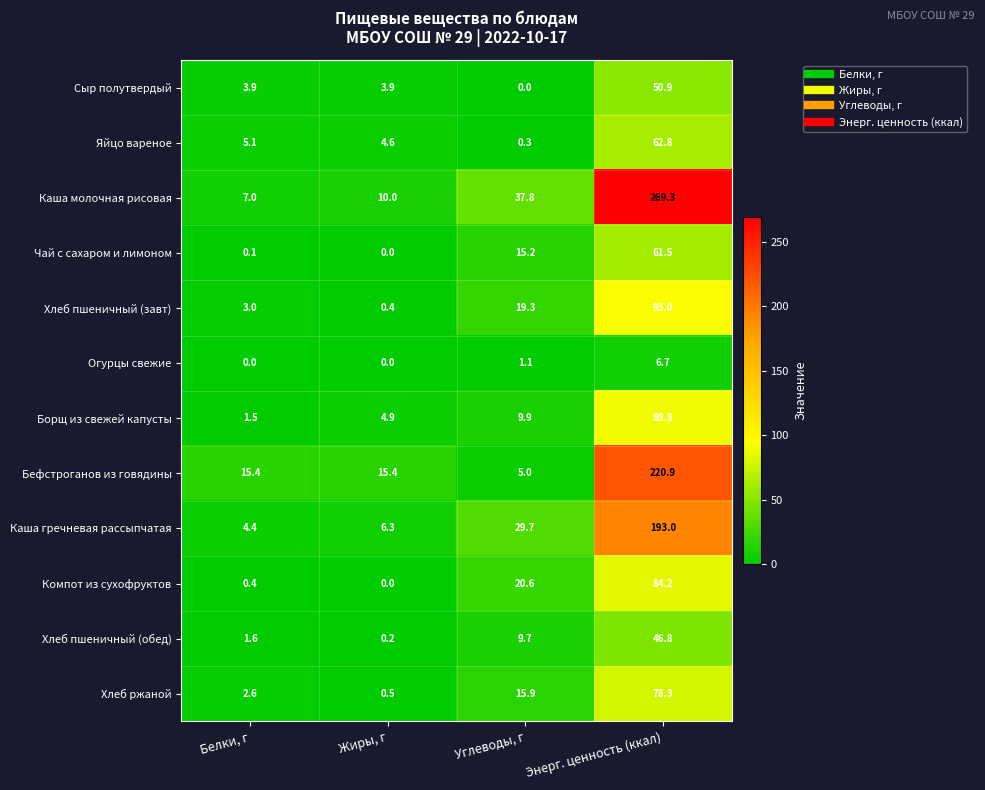

At which category is the sum across all series the highest?

Энерг. ценность (ккал)